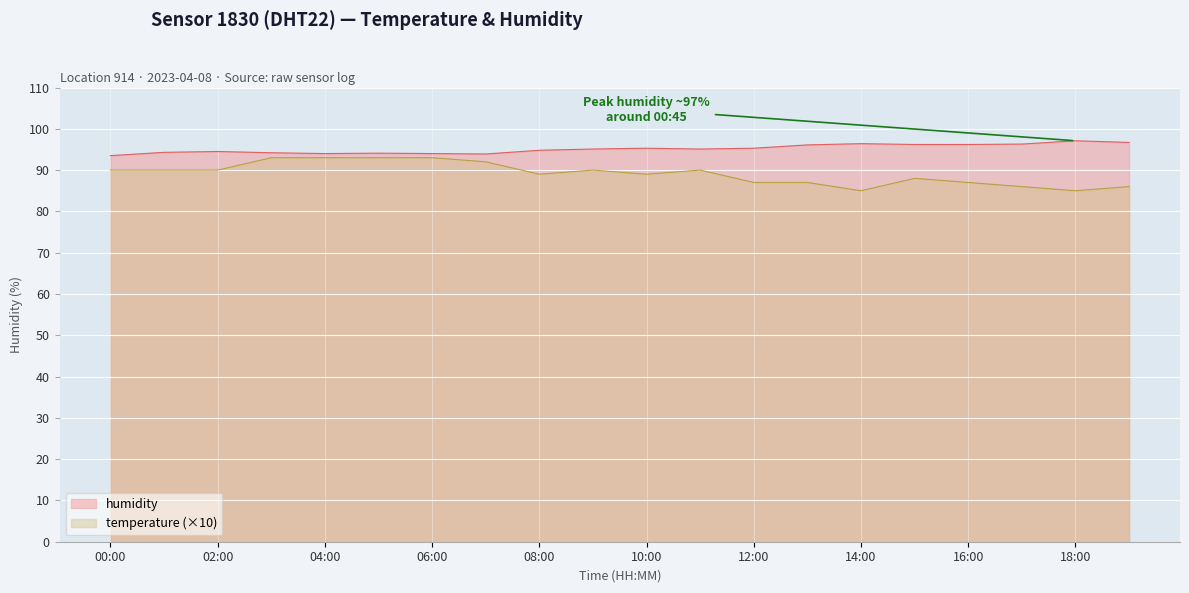

What is the label of the 1st point from the left?

00:00